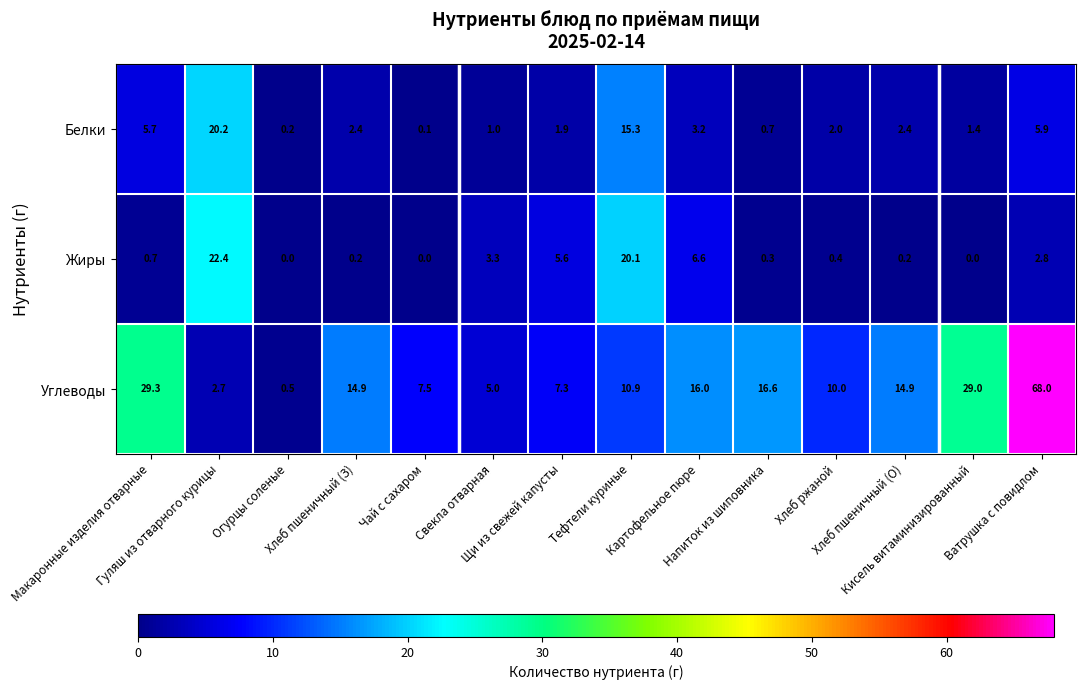

Which series has the widest spread of values?

Углеводы